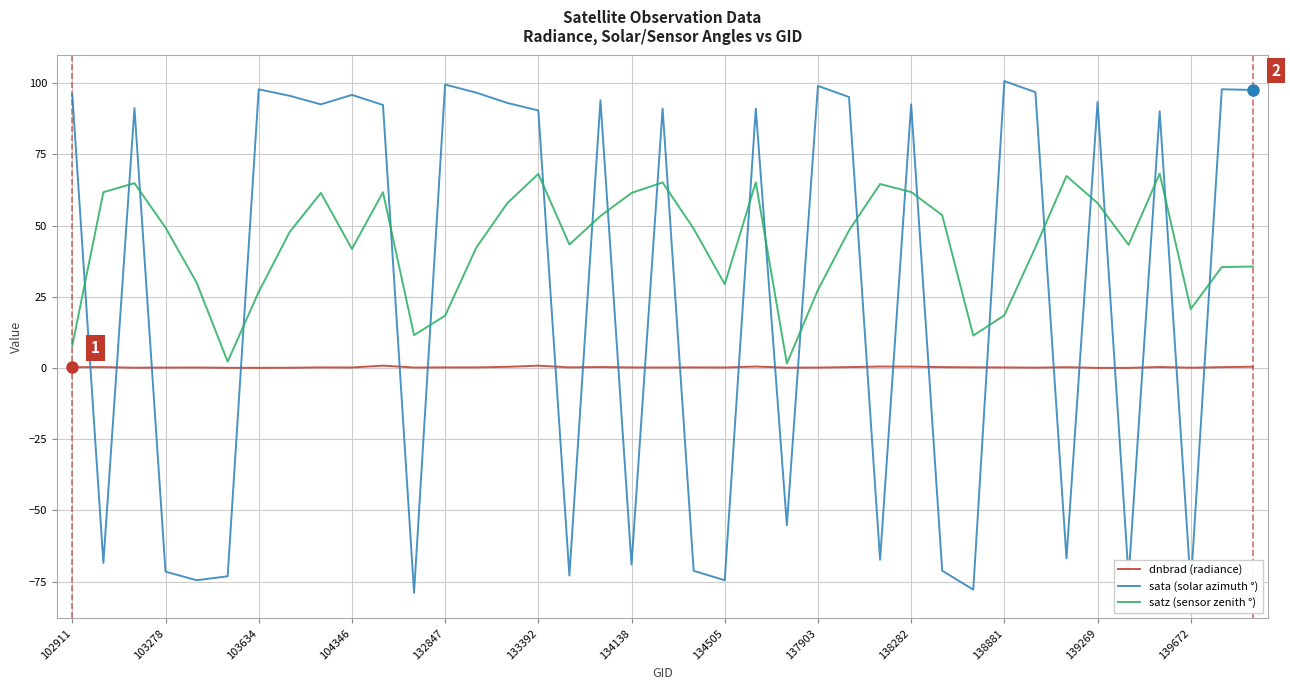

True or false: satz (sensor zenith °) has more than 1 interior local peaks.

True